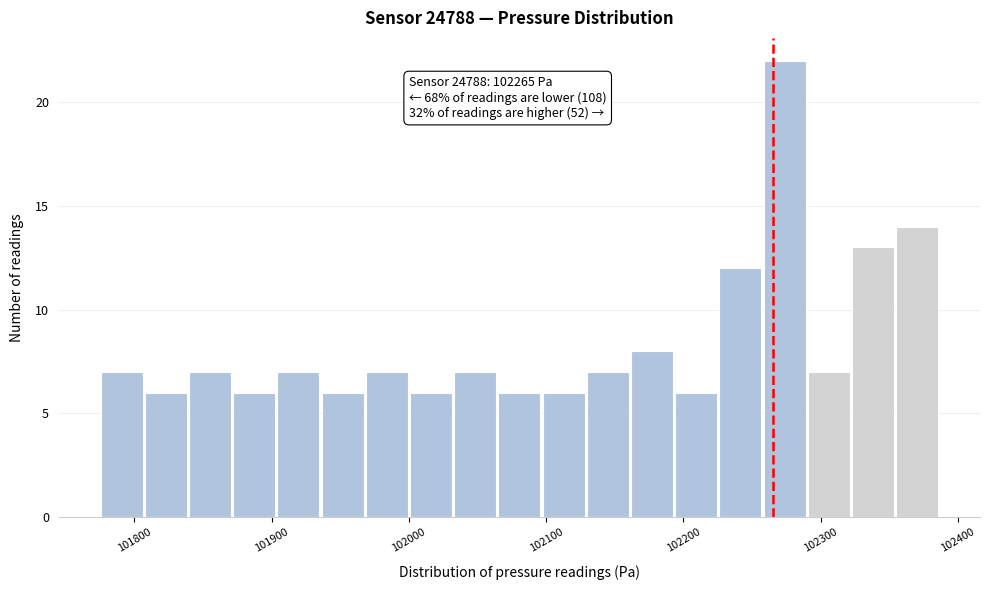

Around what value on the x-axis is the tallest bar? Give the approximate position of its centre, as read against the axis.

102270